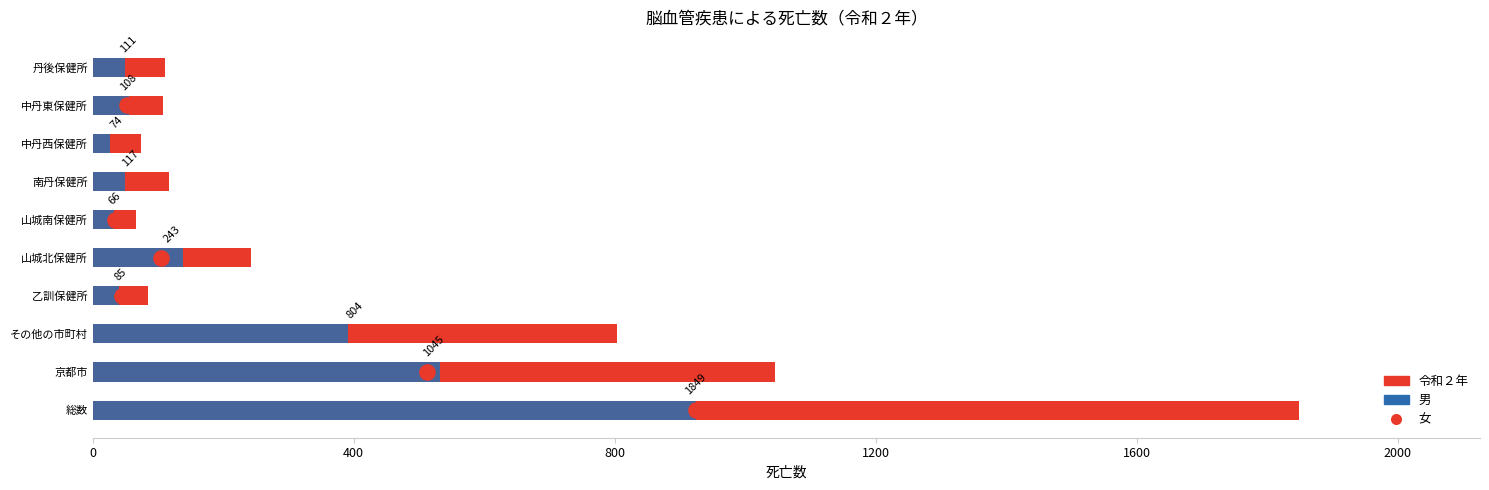

Which series has the largest total across all categories?

令和２年